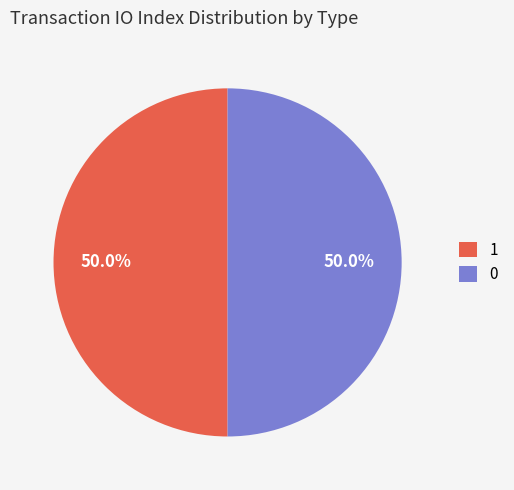

Approximately how many times larger is the value at 1 compared to 0?

1.0